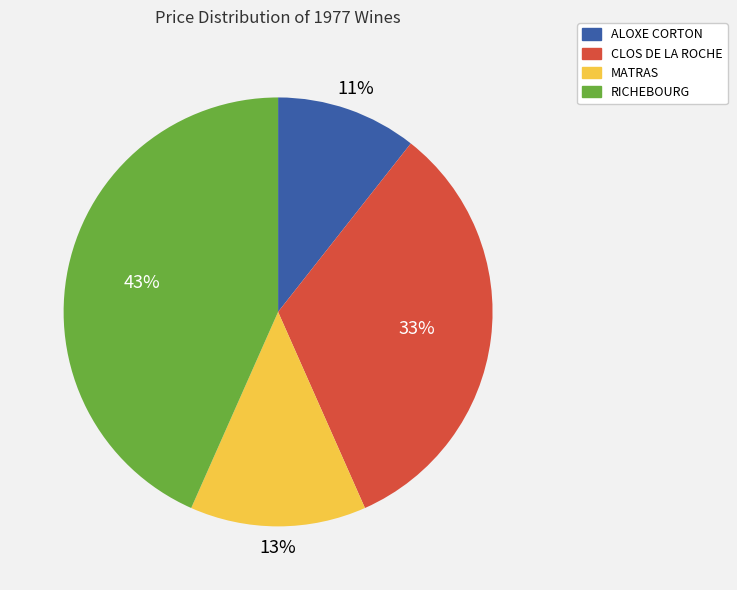

Do MATRAS and RICHEBOURG together represent more than half of the pie?

Yes